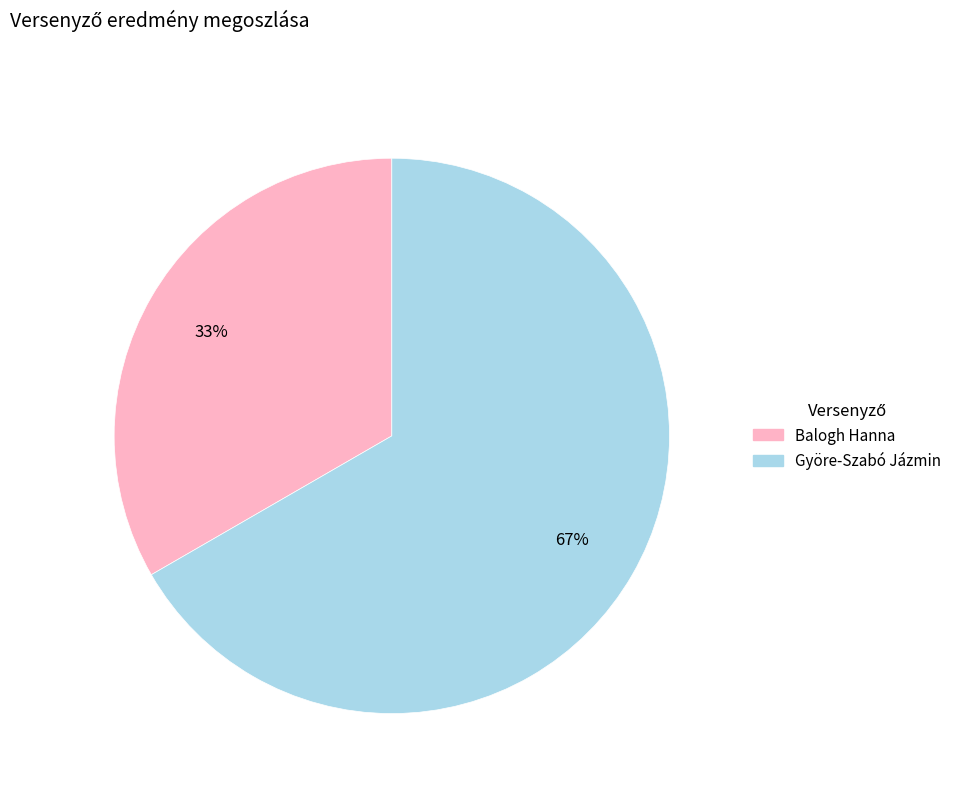

What is the smallest slice in the pie chart?

Balogh Hanna